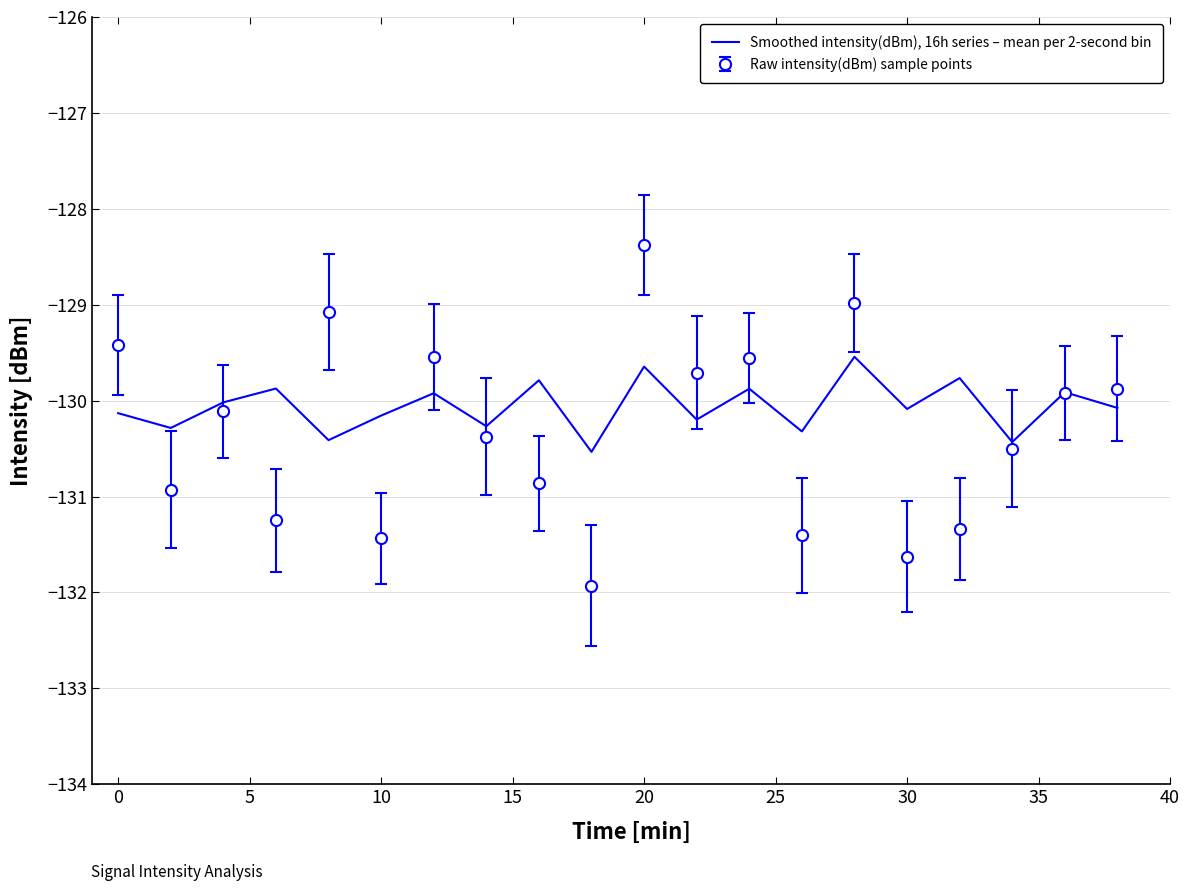

Rank the series by their average value, from lowest to highest.

Raw intensity(dBm) sample points, Smoothed intensity(dBm), 16h series – mean per 2-second bin